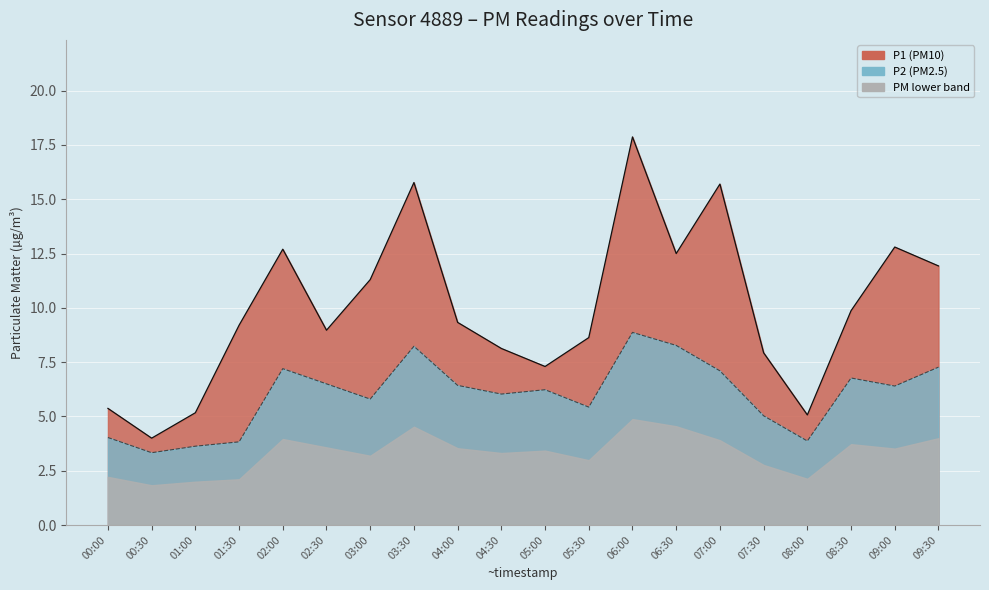

The P1 series shows 7.7 at 06:30. True or false?

False